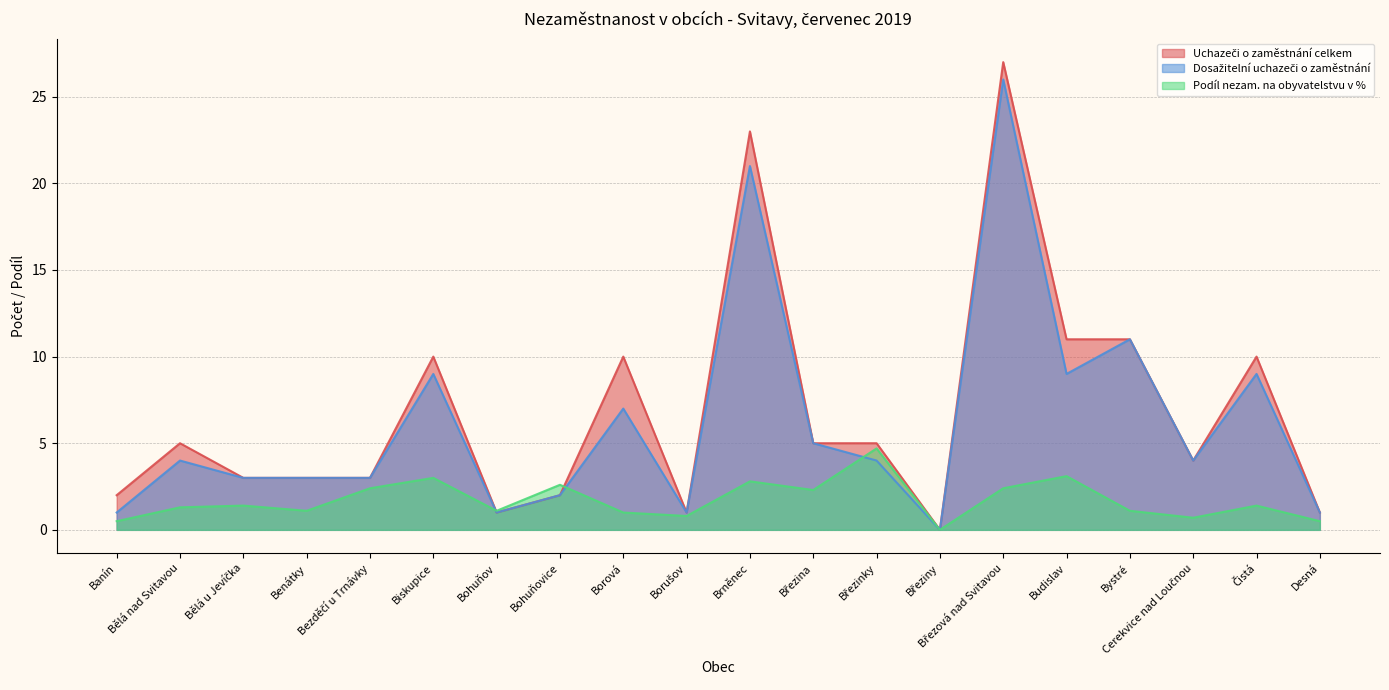

What is the maximum value for Dosažitelní uchazeči o zaměstnání?

26.0